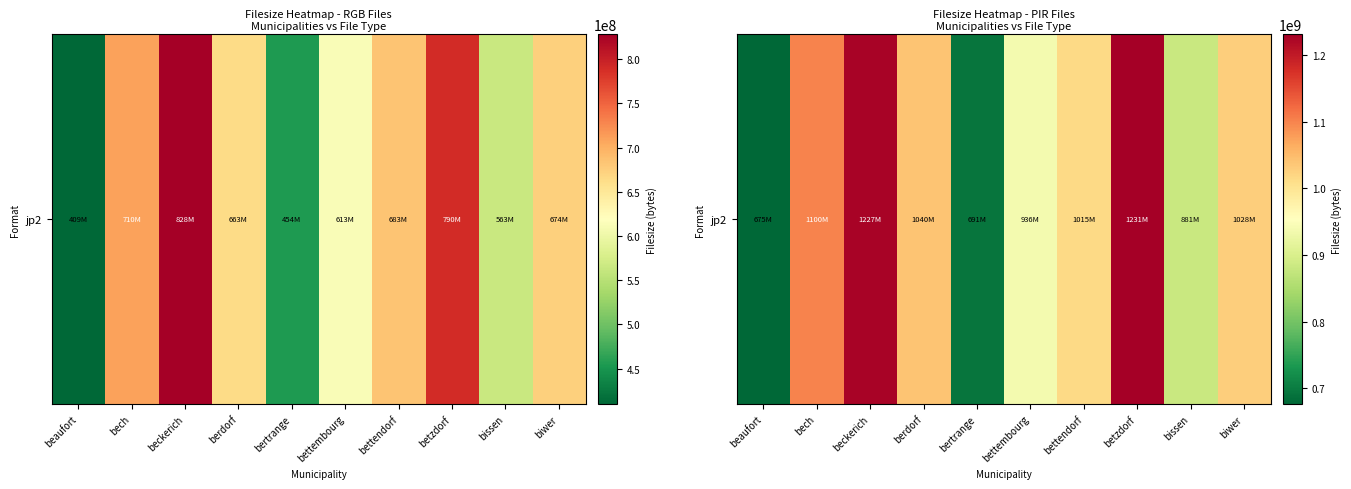

What is the difference between the maximum and minimum values?

555996676